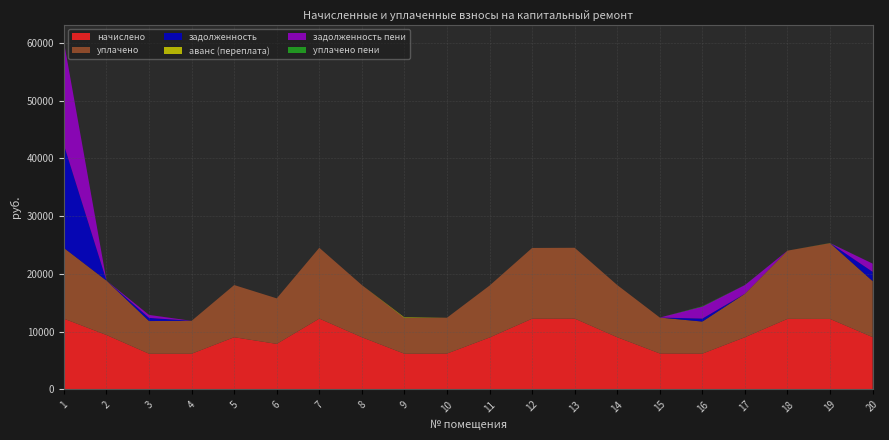

Reading left to right, transcribe all the data shown in this chart.

начислено: 1=12241.9	2=9415.7	3=6174.7	4=6174.7	5=9031.7	6=7879.7	7=12257.3	8=9031.7	9=6174.7	10=6205.4	11=8985.6	12=12241.9	13=12257.3	14=9031.7	15=6220.8	16=6190.1	17=9031.7	18=12211.2	19=12195.8	20=9047.0
уплачено: 1=12242.2	2=9415.7	3=5660.2	4=5700.4	5=9031.7	6=7879.7	7=12257.3	8=9031.7	9=6174.7	10=6205.4	11=8985.6	12=12241.9	13=12257.3	14=9031.7	15=6220.8	16=5553.3	17=7526.4	18=11810.0	19=13132.8	20=9700.0
задолженность: 1=17829.0	2=0.0	3=543.7	4=0.0	5=0.0	6=0.0	7=0.0	8=0.0	9=0.0	10=0.0	11=0.0	12=0.0	13=0.0	14=0.0	15=0.0	16=515.8	17=0.0	18=0.0	19=0.0	20=1606.9
аванс (переплата): 1=0.0	2=0.0	3=0.0	4=0.0	5=0.0	6=0.0	7=0.0	8=0.0	9=108.0	10=0.0	11=0.0	12=0.0	13=0.0	14=0.0	15=0.0	16=0.0	17=0.0	18=0.0	19=0.0	20=0.0
задолженность пени: 1=17829.0	2=0.0	3=514.6	4=0.0	5=0.0	6=0.0	7=0.0	8=0.0	9=0.0	10=0.0	11=0.0	12=0.0	13=0.0	14=0.0	15=0.0	16=2063.4	17=1505.3	18=1.2	19=0.0	20=1418.6
уплачено пени: 1=0.0	2=0.0	3=4.5	4=0.0	5=0.0	6=0.0	7=0.0	8=0.0	9=0.0	10=0.0	11=0.0	12=0.0	13=0.0	14=0.0	15=0.0	16=69.9	17=16.0	18=0.0	19=21.7	20=0.0